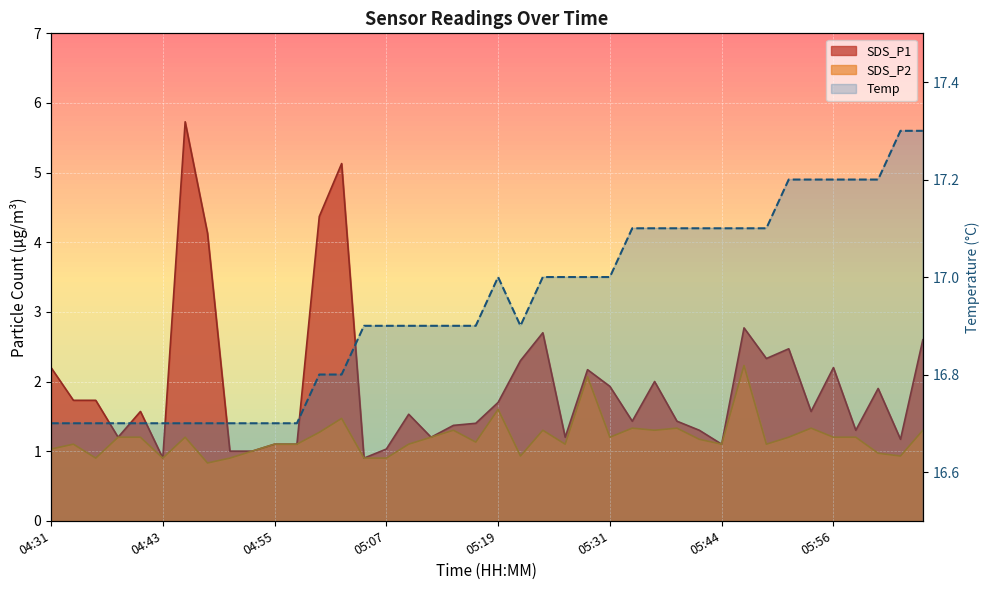

True or false: SDS_P1 and SDS_P2 cross at least once.

False